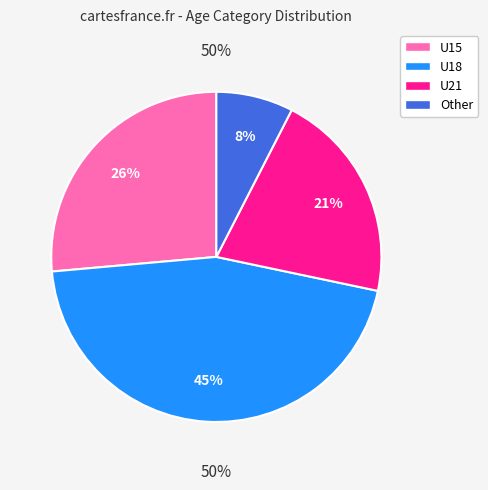

Do Other and U18 together represent more than half of the pie?

Yes